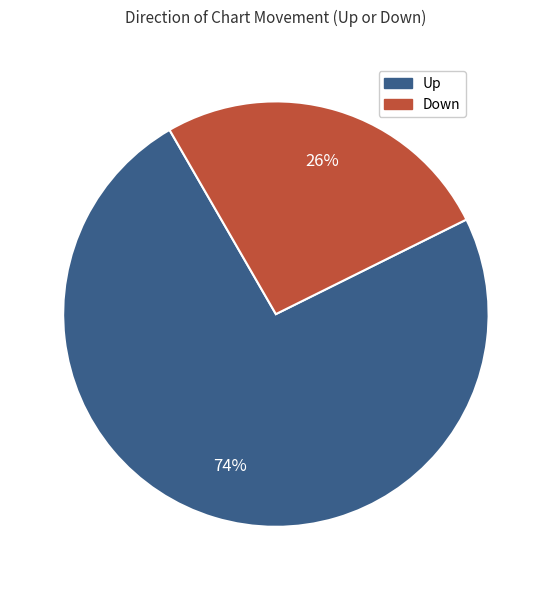

To the nearest percent, what is the average slice percentage?

50%